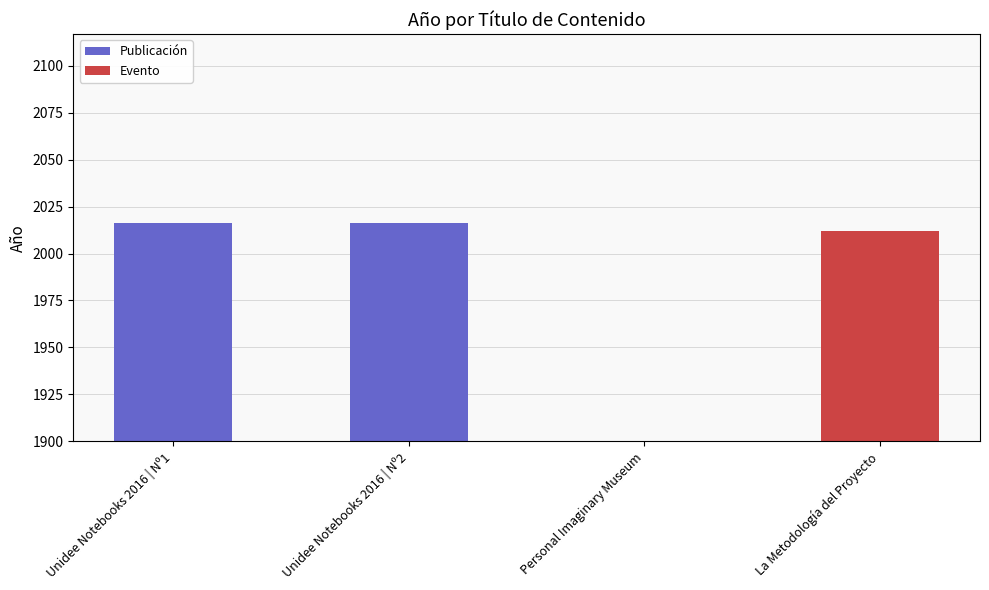

What is the sum of the values at La Metodología del Proyecto and Personal Imaginary Museum?

2012